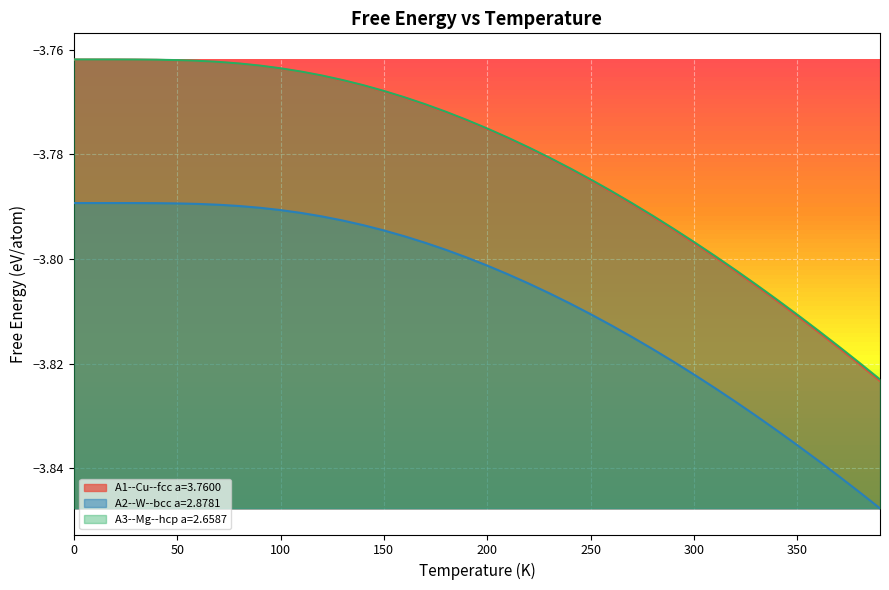

What value does the A3--Mg--hcp a=2.6587 series have at 140?

-3.8